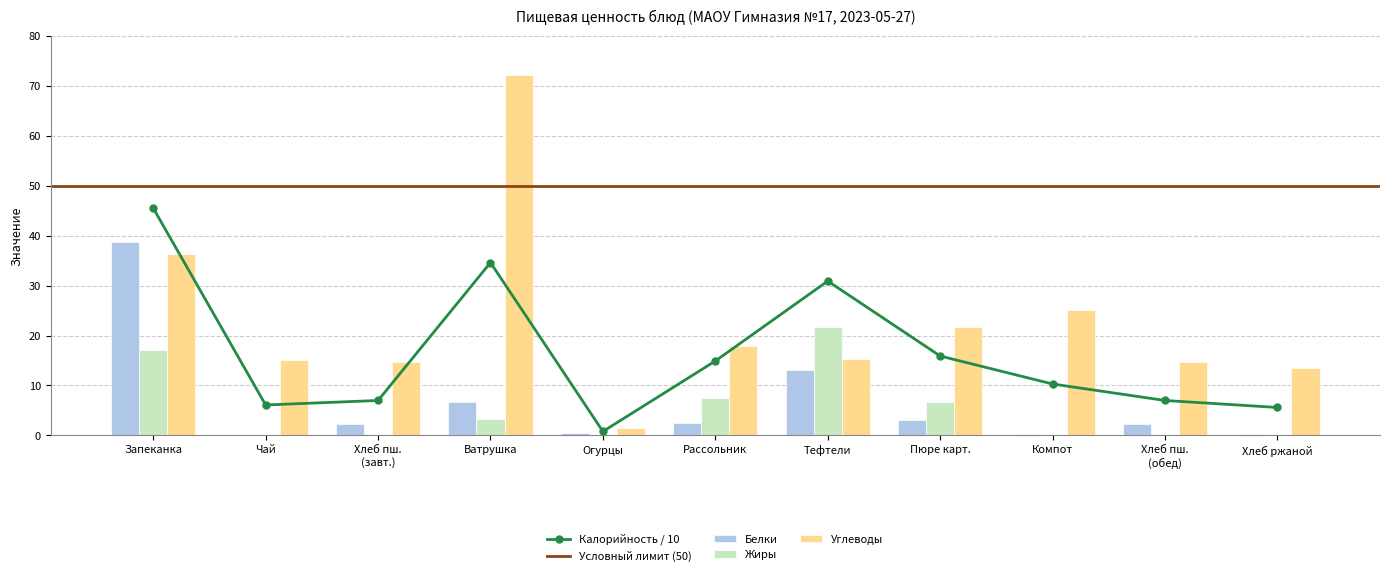

Is it true that Жиры equals 10.7 at Рассольник?

False